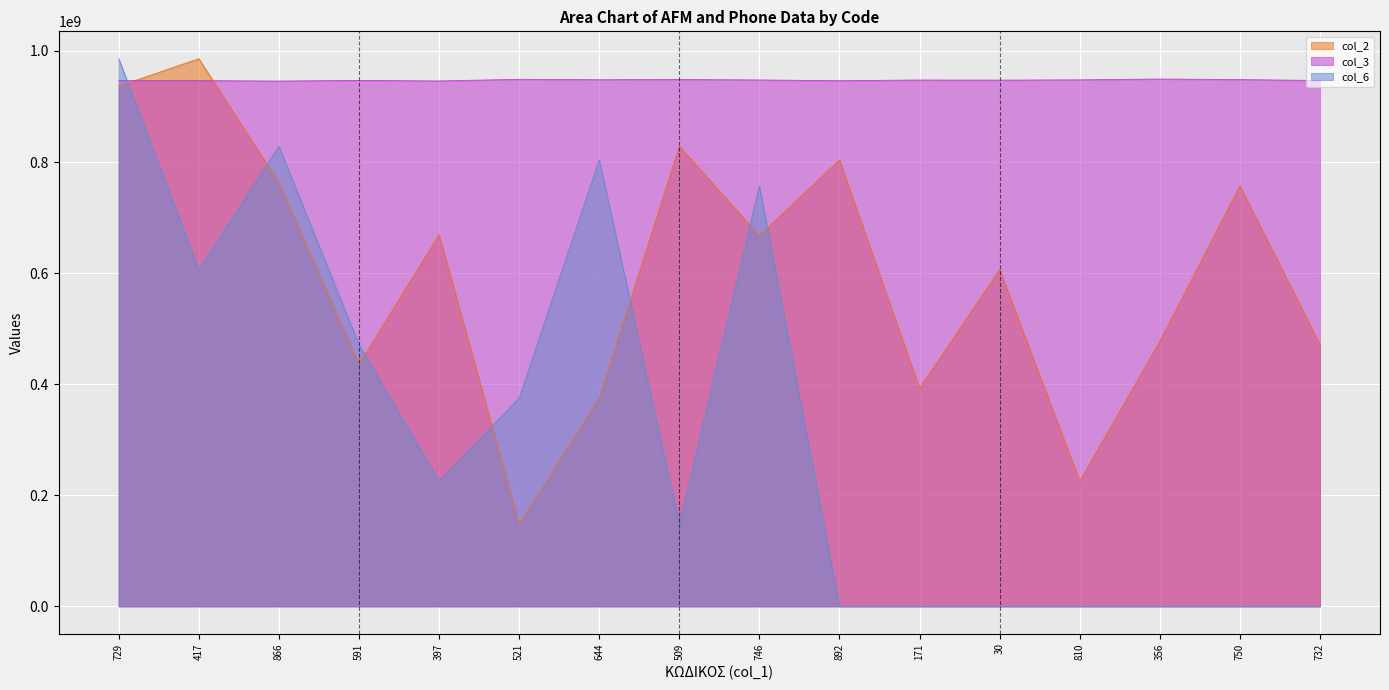

Reading right to left, what are all the values shown in this chart?

col_2: 471403451.0	757282640.0	477404132.0	225455993.0	606431646.0	392805744.0	803946276.0	667655788.0	828540749.0	374816710.0	147493426.0	669524609.0	435976973.0	762977032.0	986063202.0	936454628.0
col_3: 946771249.5	948479734.8	949487294.2	948003883.2	947487632.4	947693521.8	946410937.2	947807661.6	948556372.1	948199915.4	948974091.3	945989529.8	946975536.9	945815076.9	946627562.7	946904707.4
col_6: 0.0	0.0	0.0	0.0	0.0	0.0	0.0	757282640.0	147493426.0	803946276.0	374816710.0	225455993.0	471403451.0	828540749.0	606431646.0	986063202.0